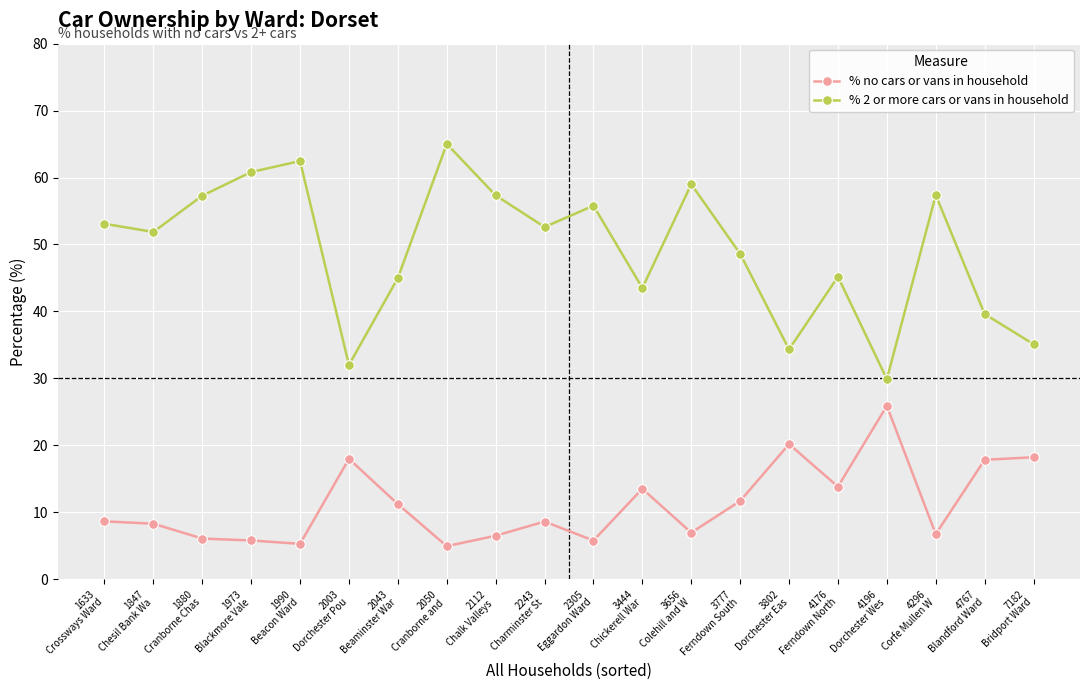

What is the label of the 9th point from the left?

2112
Chalk Valleys 